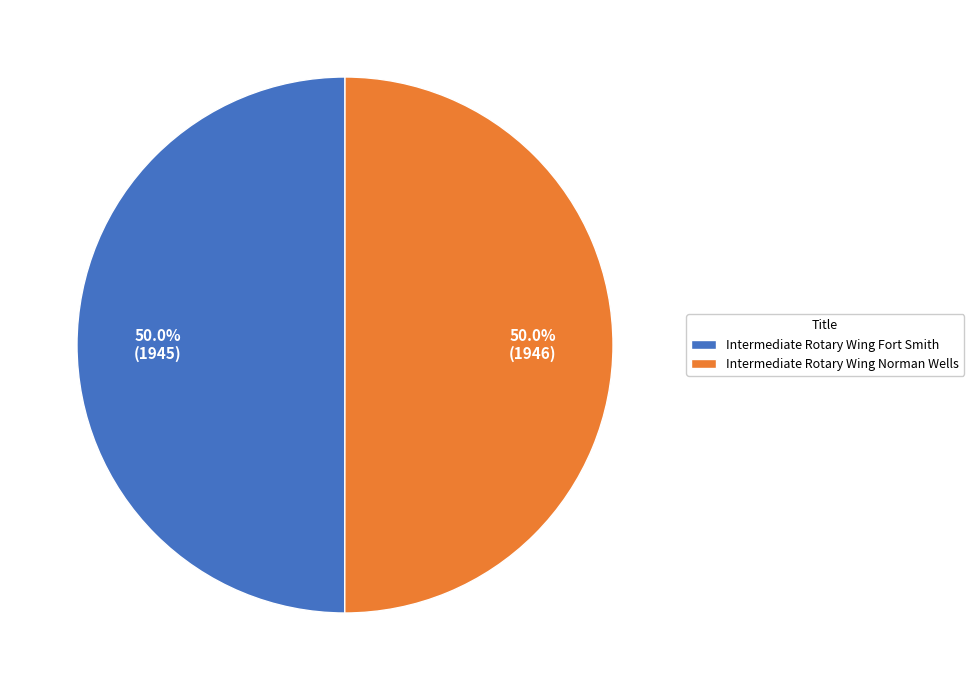

What percentage is the Intermediate Rotary Wing Fort Smith slice, to the nearest percent?

50%